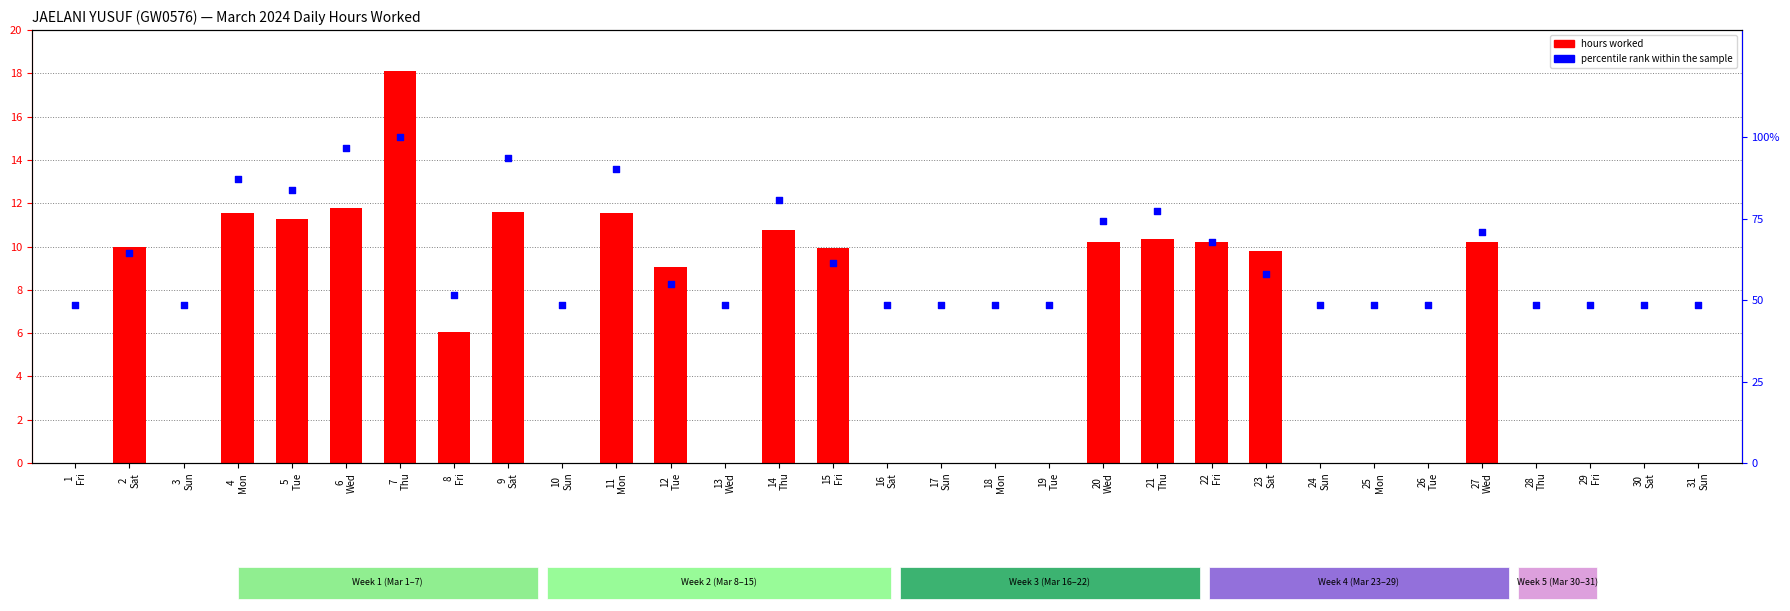

Which has a higher value, 7
Thu or 29
Fri?

7
Thu